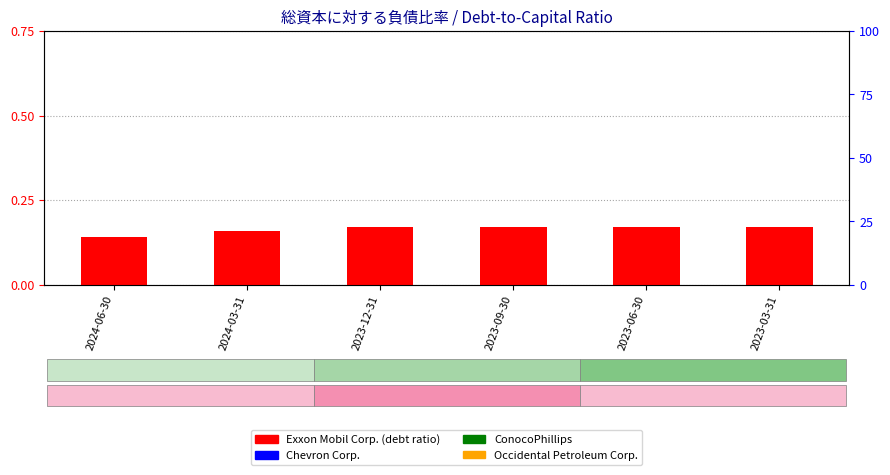

Reading left to right, list all the values displayed in this chart.

Exxon Mobil Corp.: 2024-06-30=0.1	2024-03-31=0.2	2023-12-31=0.2	2023-09-30=0.2	2023-06-30=0.2	2023-03-31=0.2
Chevron Corp.: 2024-06-30=1300.0	2024-03-31=1200.0	2023-12-31=1100.0	2023-09-30=1100.0	2023-06-30=1200.0	2023-03-31=1300.0
ConocoPhillips: 2024-06-30=2700.0	2024-03-31=2700.0	2023-12-31=2800.0	2023-09-30=2900.0	2023-06-30=2600.0	2023-03-31=2600.0
Occidental Petroleum Corp.: 2024-06-30=3800.0	2024-03-31=3900.0	2023-12-31=3900.0	2023-09-30=4000.0	2023-06-30=4100.0	2023-03-31=4000.0